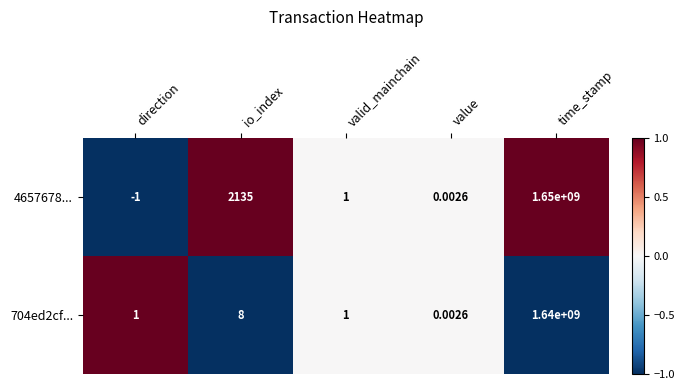

Which category has the highest value in the 4657678... series?

time_stamp